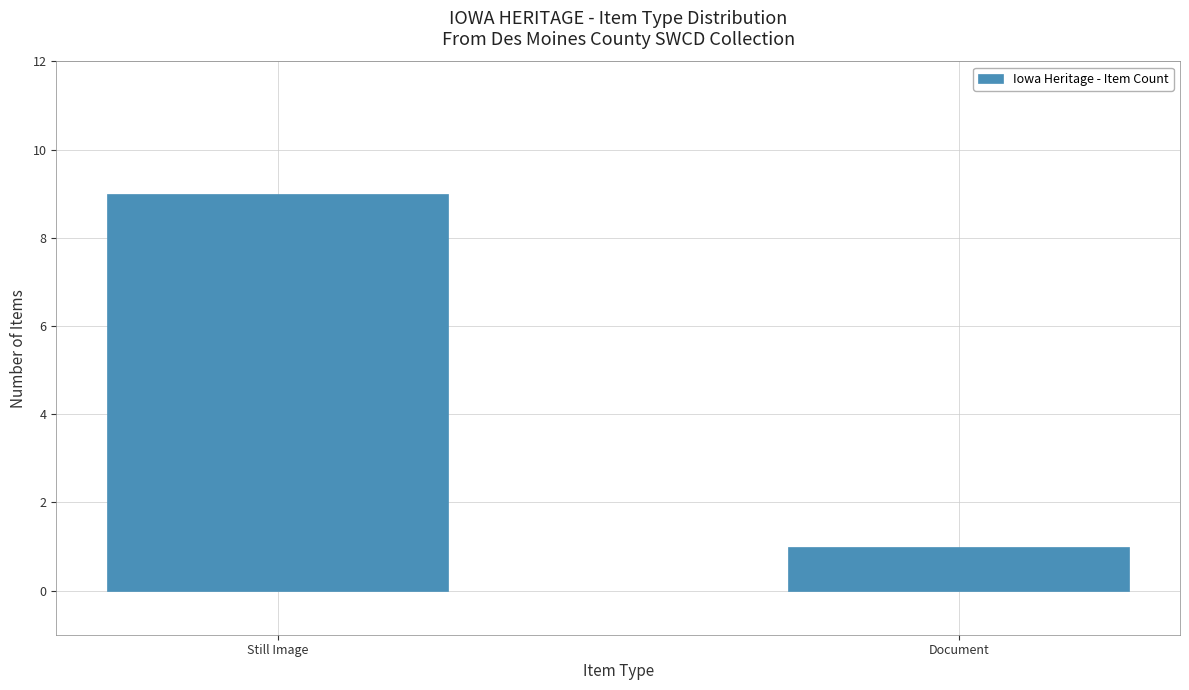

Count the number of categories in the chart.

2